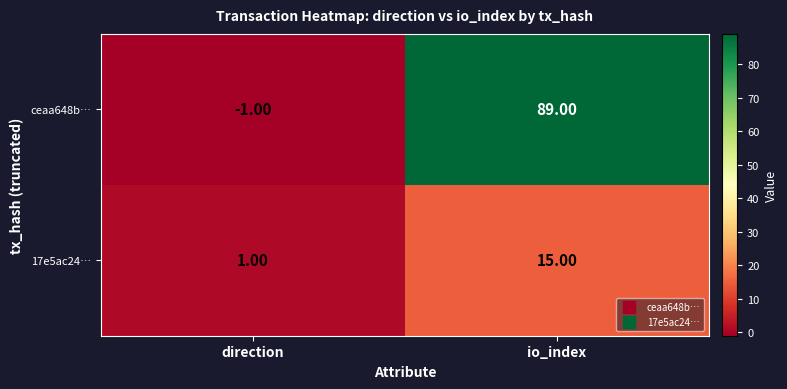

Rank the series at direction from highest to lowest value.

17e5ac24…, ceaa648b…